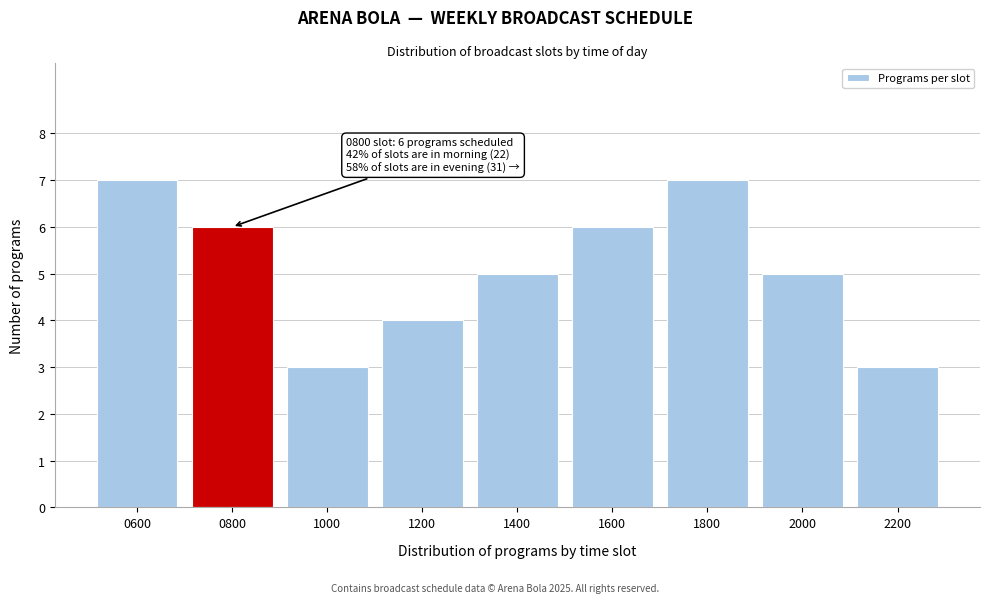

Reading left to right, list all the values displayed in this chart.

0600=7	0800=6	1000=3	1200=4	1400=5	1600=6	1800=7	2000=5	2200=3